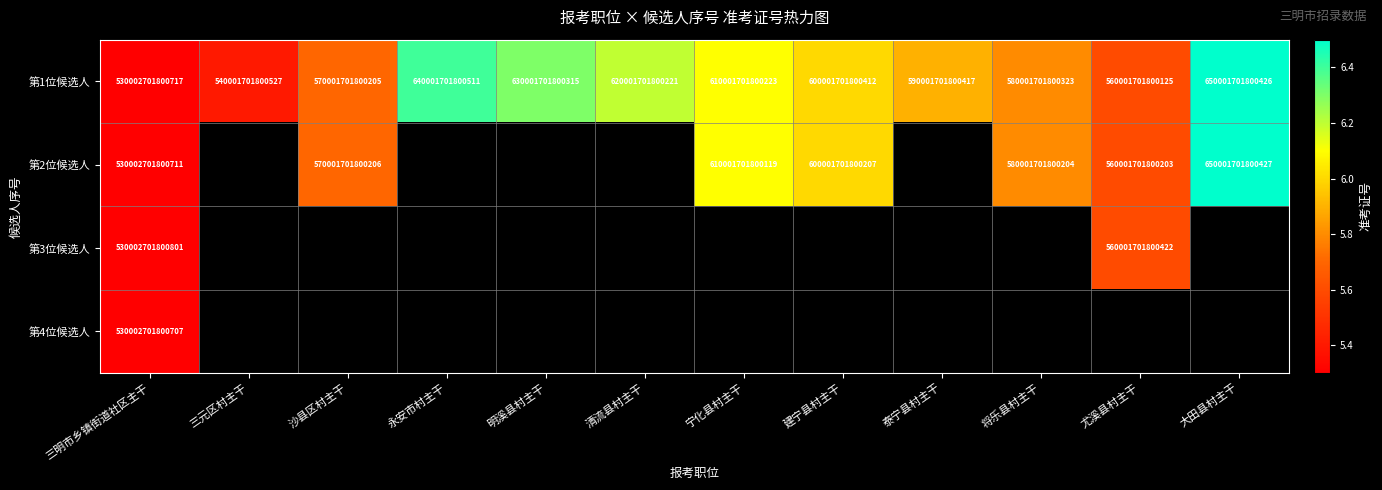

What is the minimum value shown in the chart?

530002701800707.0